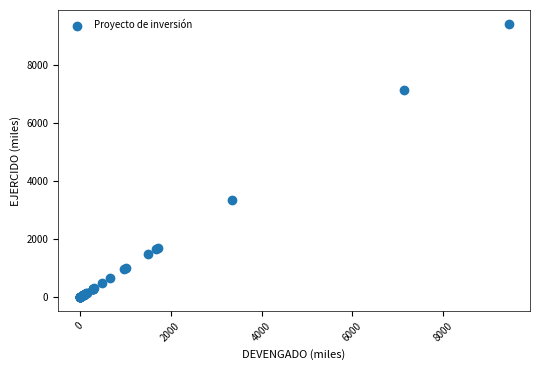

What Y value in the scatter plot is closest to 4716?

3348.1